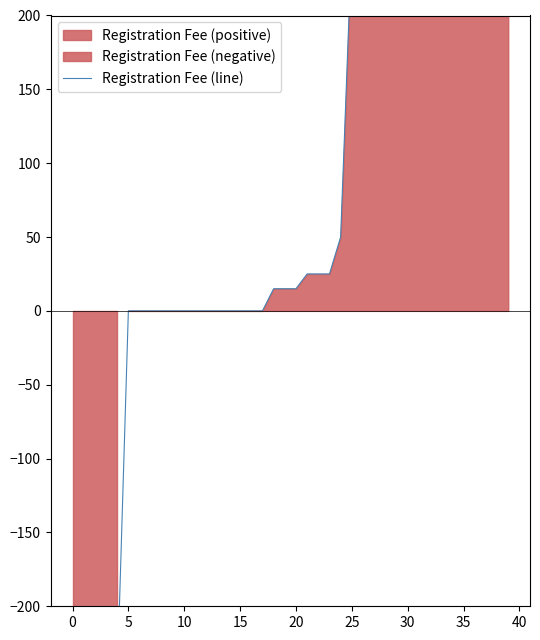

What is the greatest value displayed?

250